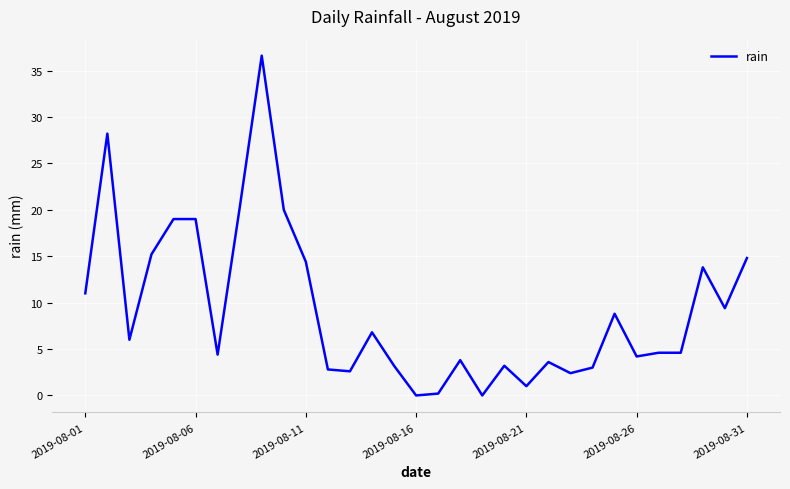

What is the difference between the maximum and minimum values?

36.6